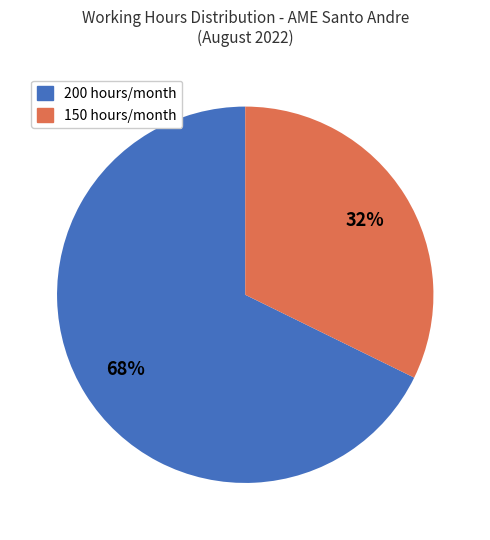

How many slices are in this pie chart?

2